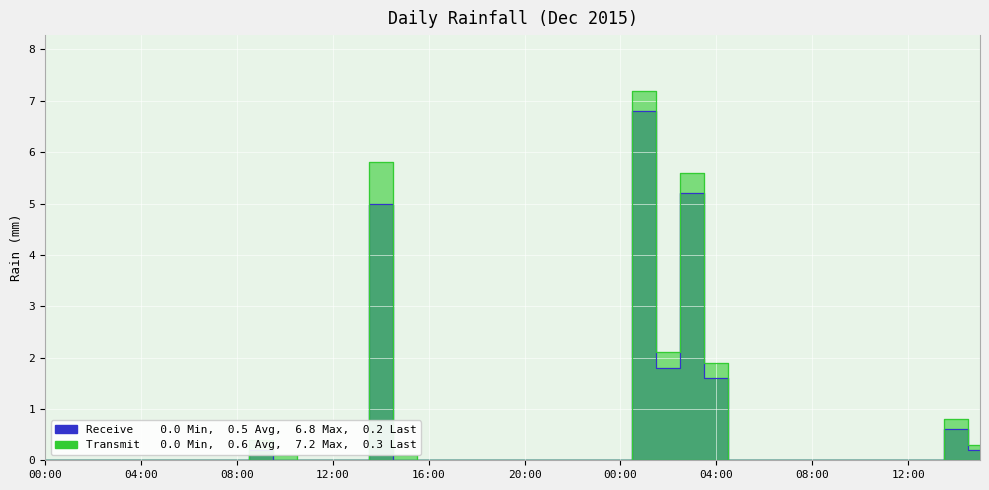

How many values in Transmit are above zero?

10